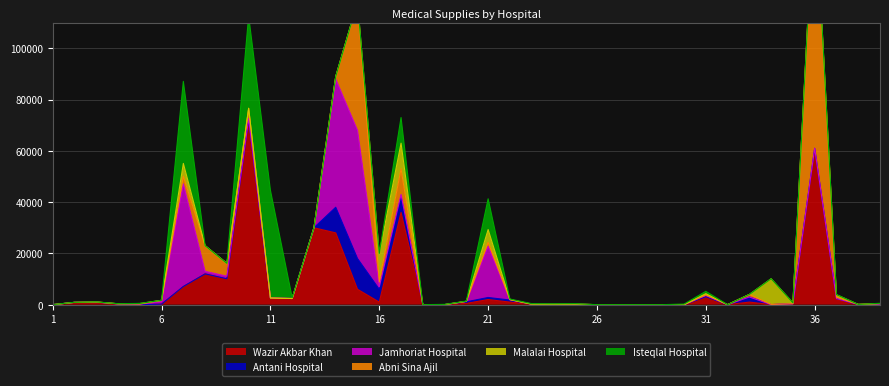

What is the average value of the Antani Hospital series?

1016